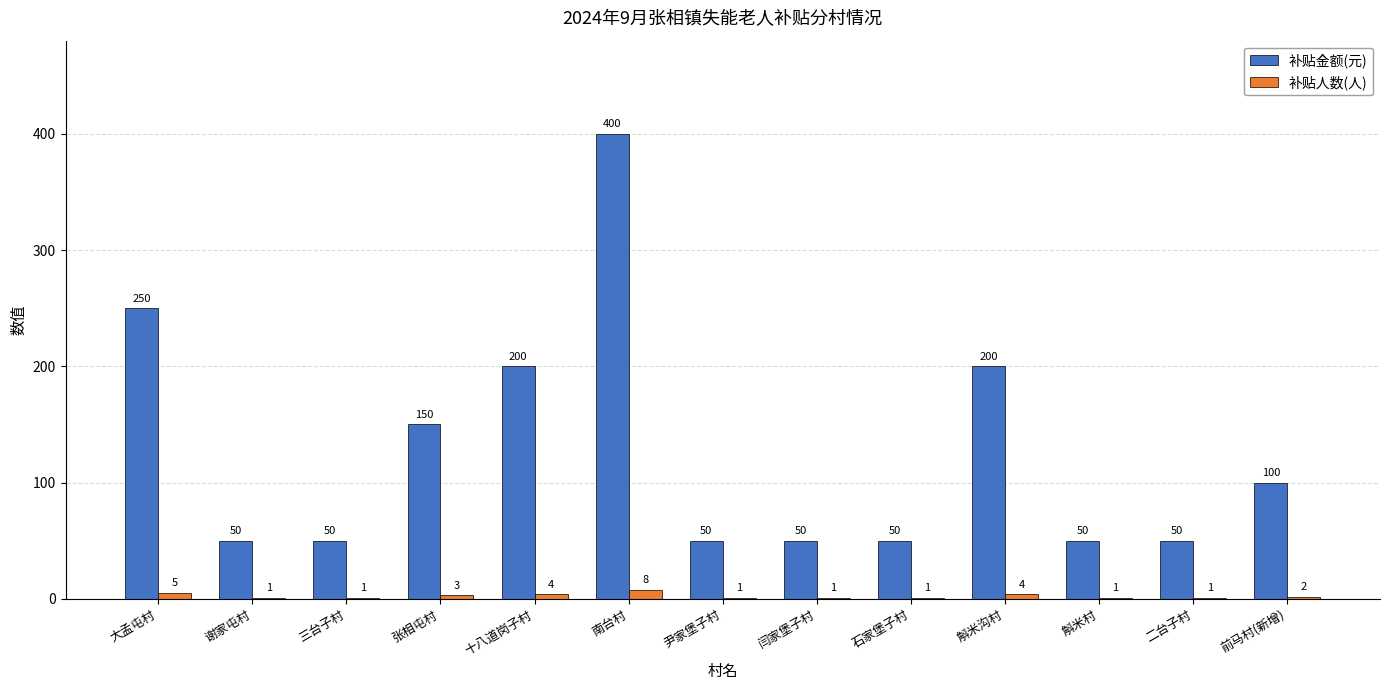

The 补贴金额(元) series shows 50 at 闫家堡子村. True or false?

True